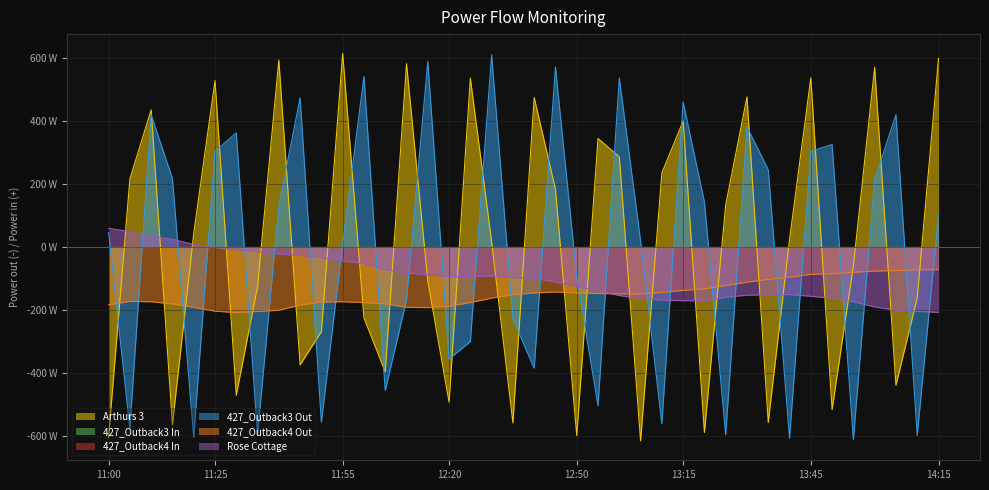

Between 12:30 and 13:10, which is larger?

13:10